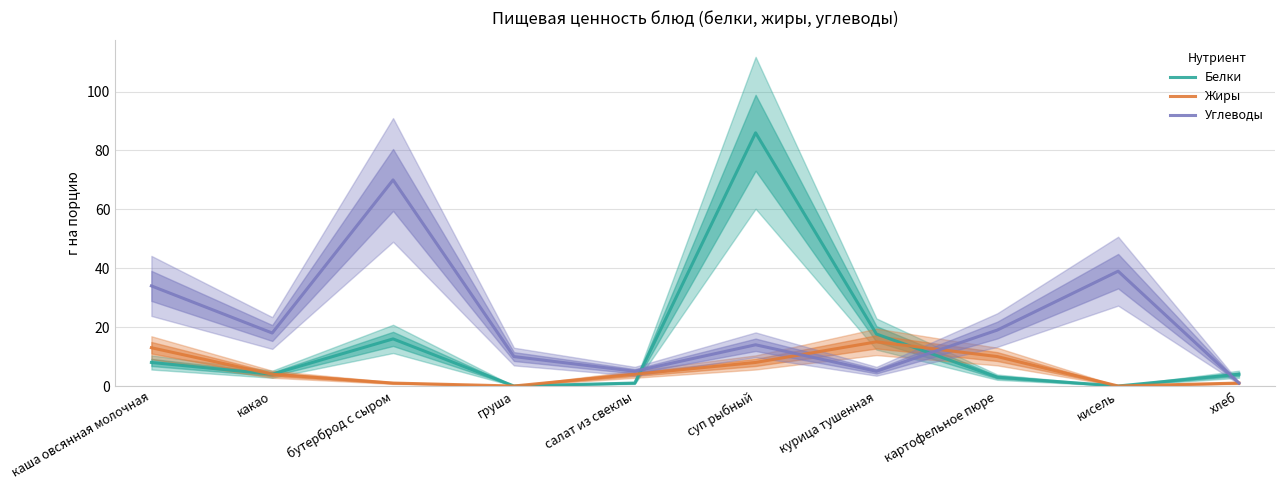

How many data points in Белки are less than 4?

4